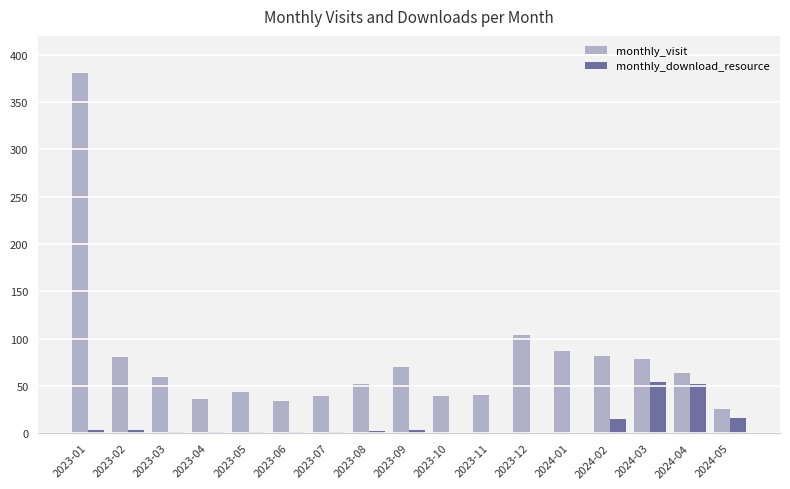

Where does the monthly_download_resource series first go above 1?

2023-01